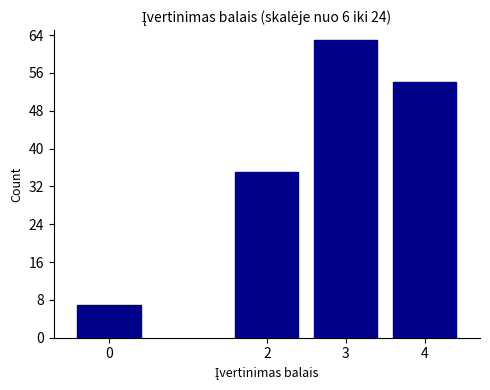

Reading left to right, extract all data points from this chart.

0=7	2=35	3=63	4=54